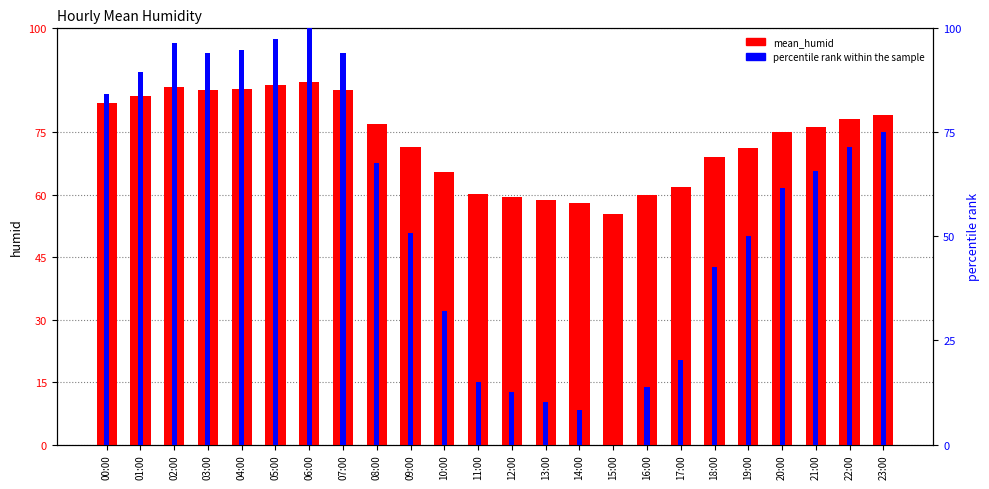

What is the label of the 21st bar from the left?

20:00